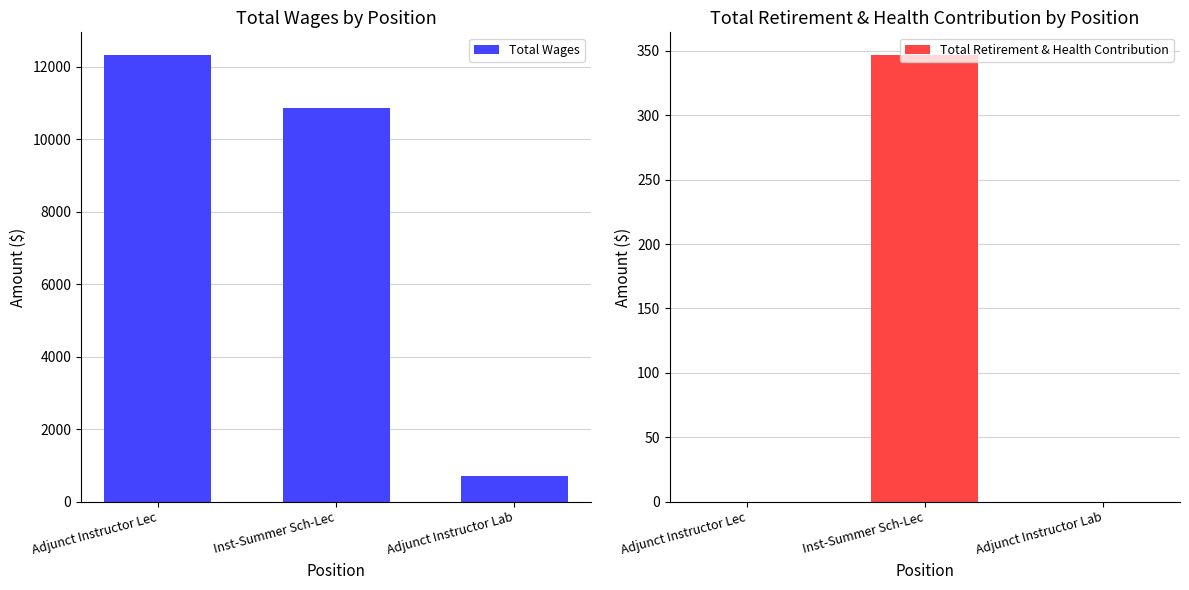

What is the lowest value of the Total Wages series?

702